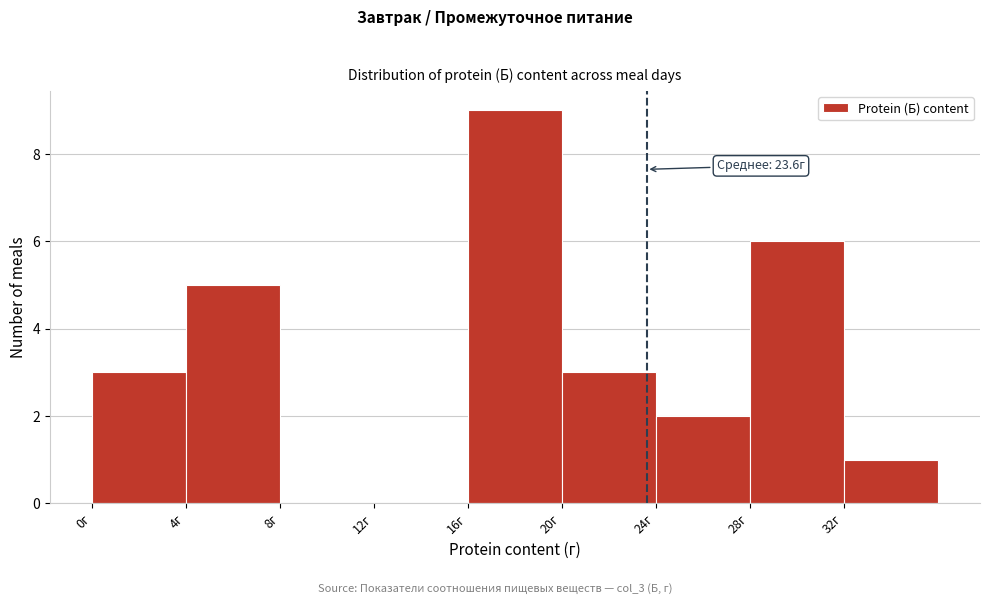

Over which range of the x-axis is the bar tallest?

16 to 20